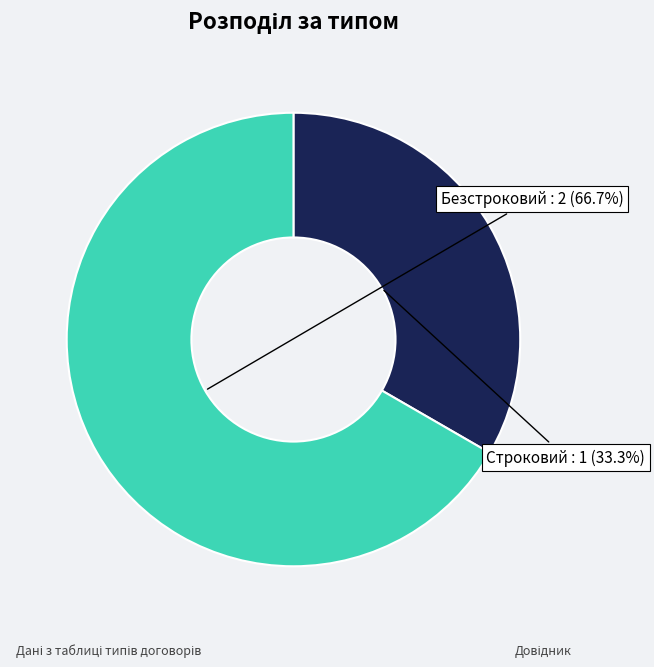

Is there a majority slice in this chart?

Yes